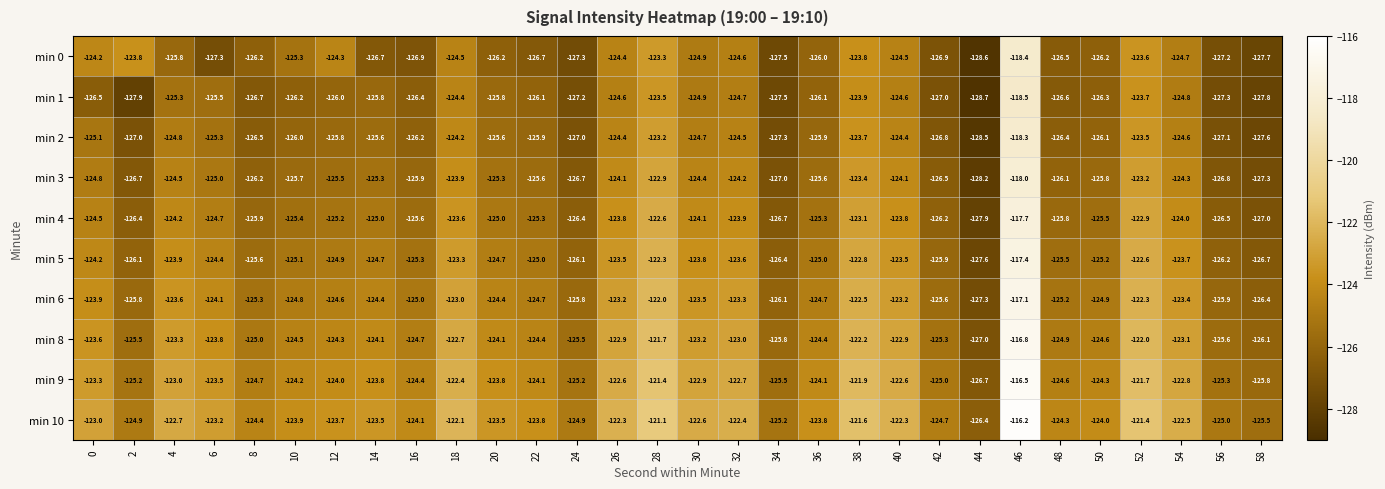

What is the difference between the second highest and second lowest values in the min 5 series?

4.4